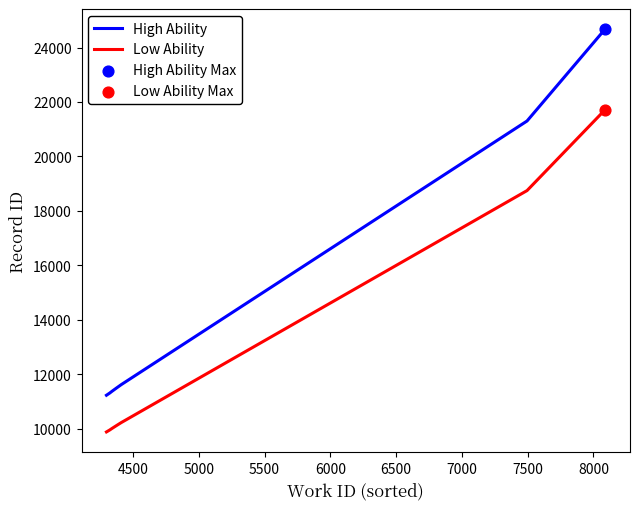

Which series has the widest spread of values?

High Ability